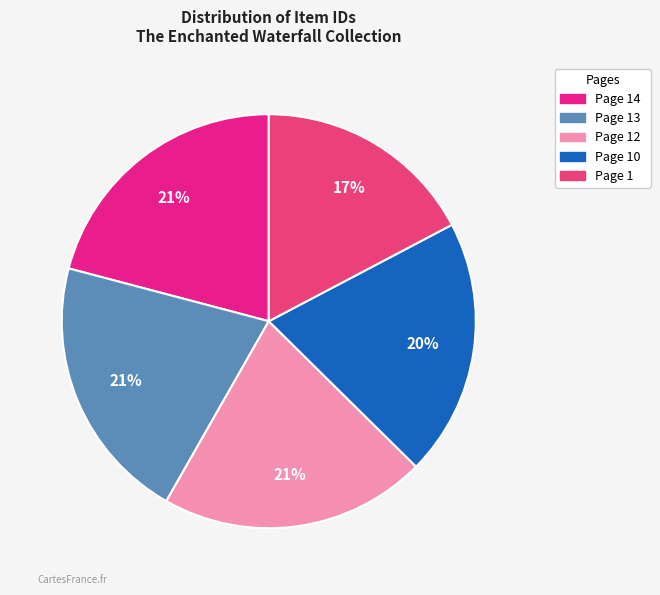

Between Page 1 and Page 10, which is larger?

Page 10